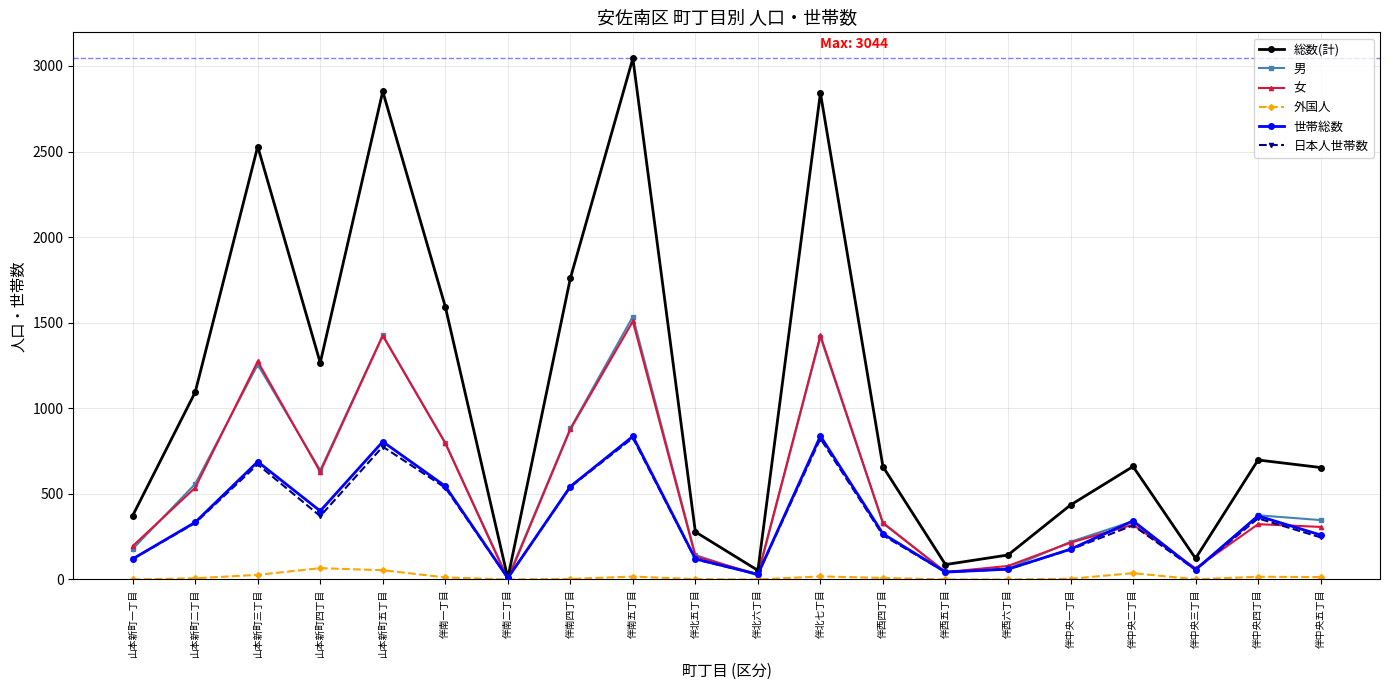

Does the chart display data point markers on the line(s)?

Yes